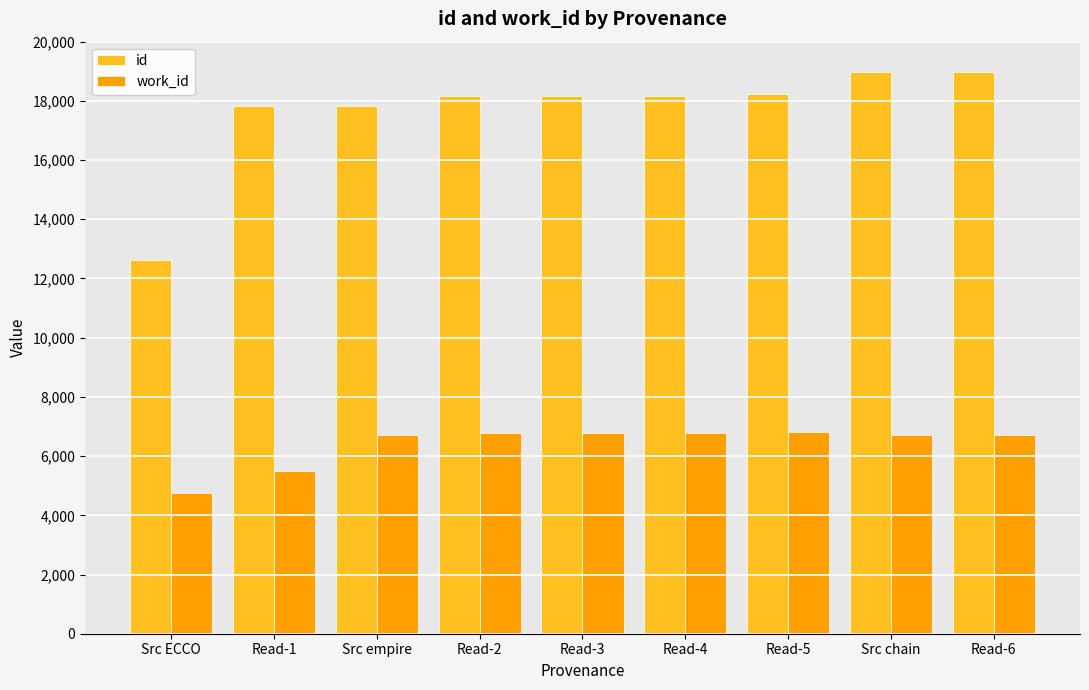

True or false: id has a value of 17836 at Src empire.

True